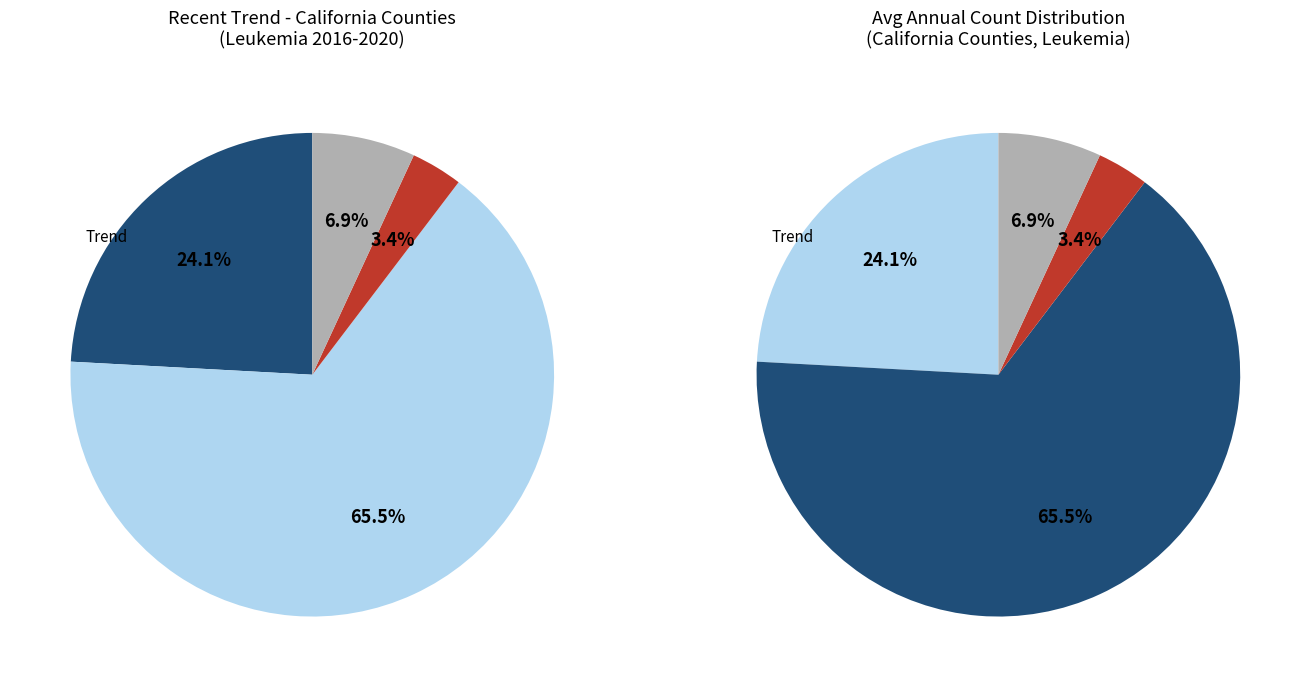

What is the change in value from falling to other?

-8